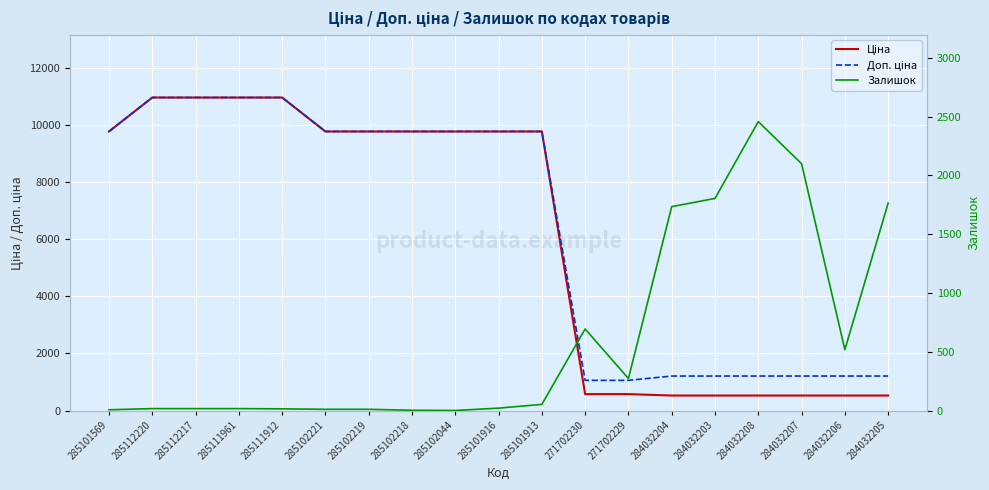

Reading right to left, what are all the values shown in this chart?

Ціна: 284032205=528.2	284032206=528.2	284032207=528.2	284032208=528.2	284032203=528.2	284032204=528.2	271702229=578.1	271702230=578.1	285101913=9775.5	285101916=9775.5	285102044=9775.5	285102218=9775.5	285102219=9775.5	285102221=9775.5	285111912=10964.4	285111961=10964.4	285112217=10964.4	285112220=10964.4	285101569=9775.5
Доп. ціна: 284032205=1210.7	284032206=1210.7	284032207=1210.7	284032208=1210.7	284032203=1210.7	284032204=1210.7	271702229=1060.0	271702230=1060.0	285101913=9775.5	285101916=9775.5	285102044=9775.5	285102218=9775.5	285102219=9775.5	285102221=9775.5	285111912=10964.4	285111961=10964.4	285112217=10964.4	285112220=10964.4	285101569=9775.5
Залишок: 284032205=1764.0	284032206=518.0	284032207=2099.0	284032208=2457.0	284032203=1804.0	284032204=1734.0	271702229=273.0	271702230=694.0	285101913=53.0	285101916=21.0	285102044=1.0	285102218=3.0	285102219=11.0	285102221=11.0	285111912=15.0	285111961=17.0	285112217=17.0	285112220=17.0	285101569=7.0